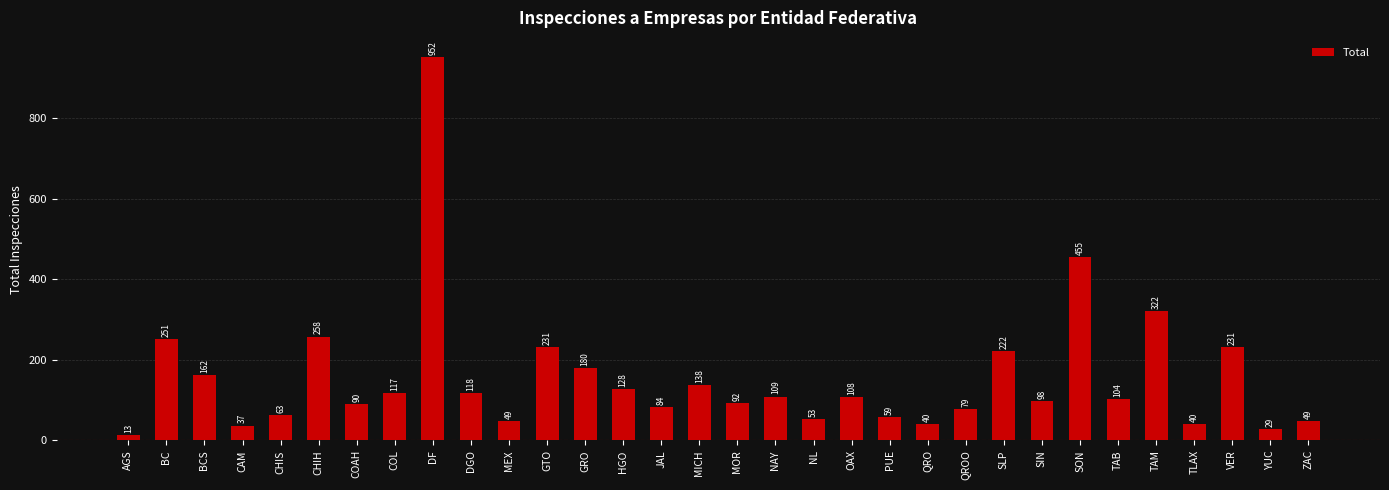

What is the difference between the maximum and minimum values?

939